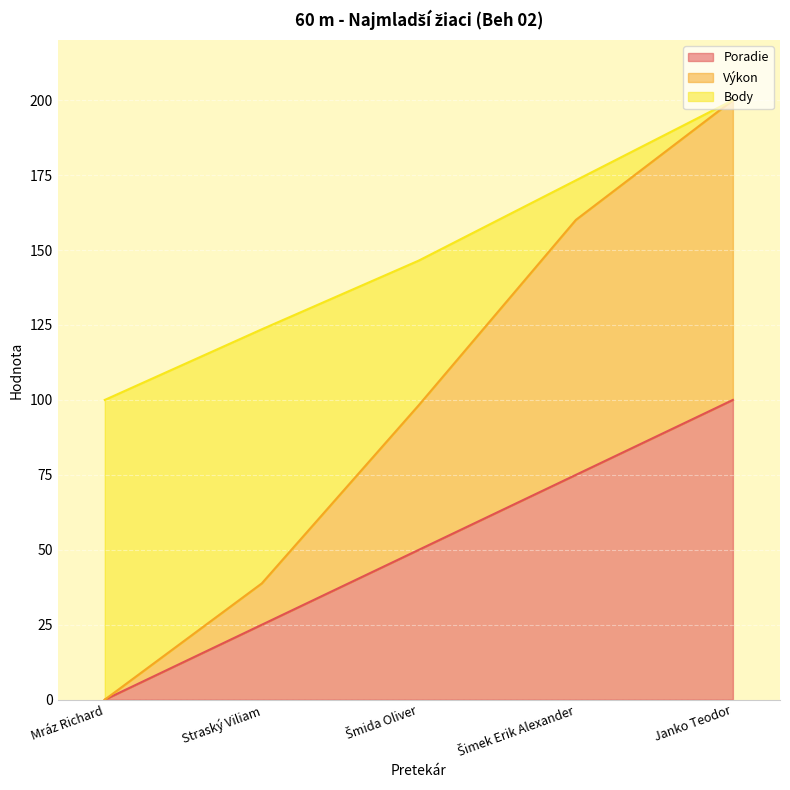

What is the average value of the Poradie series?

50.0